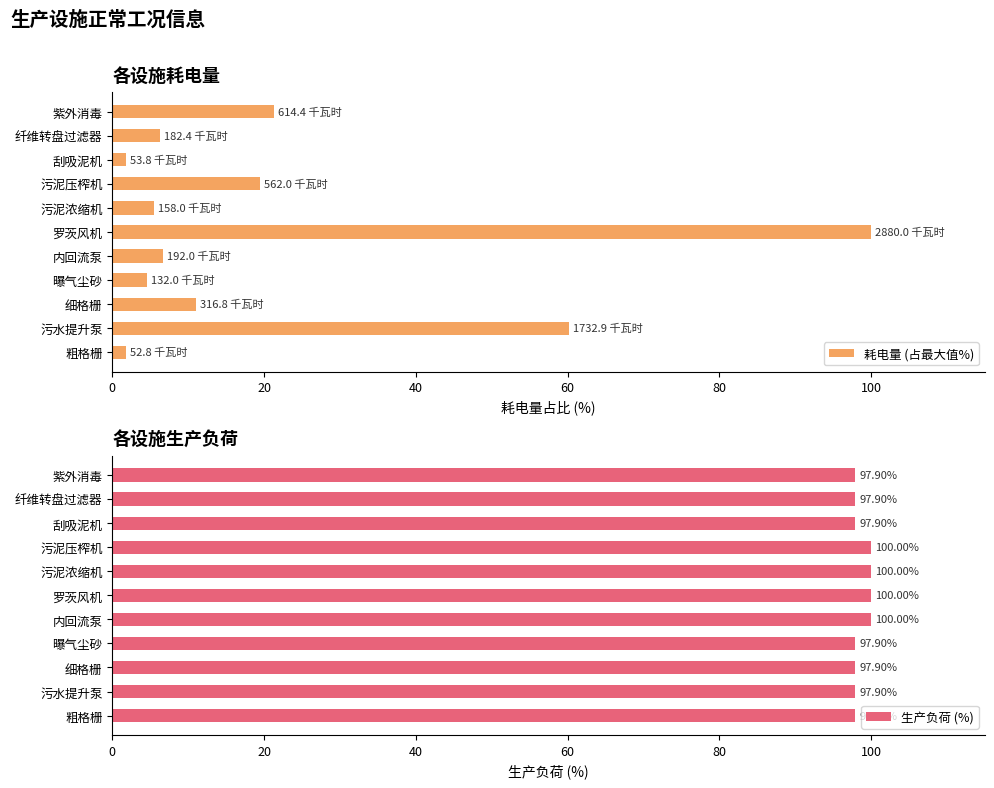

The 耗电量 (占最大值%) series shows 36.0 at 紫外消毒. True or false?

False